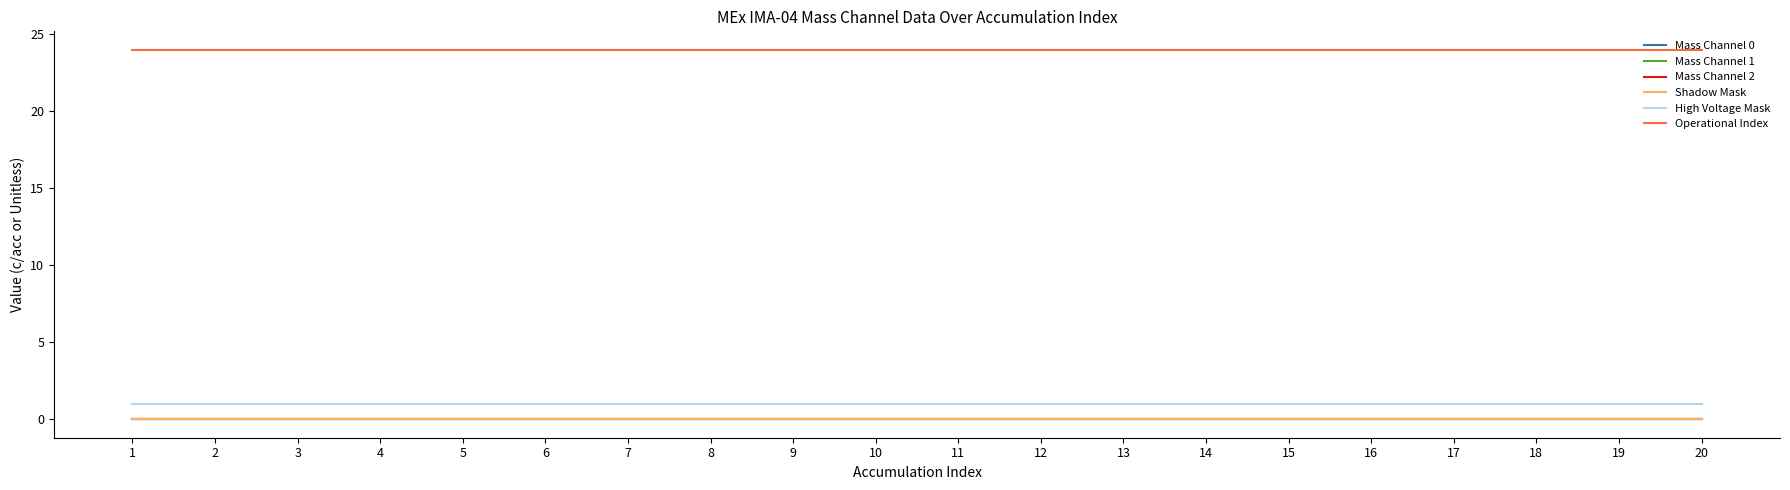

The Mass Channel 2 series shows 0 at 10. True or false?

True